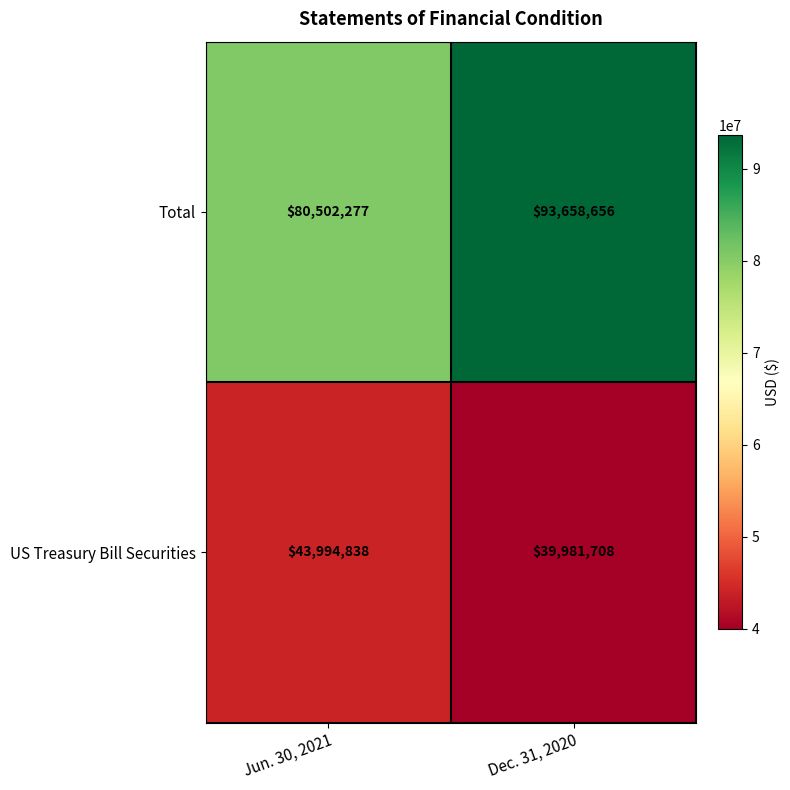

List the series in order of their peak value, lowest first.

US Treasury Bill Securities, Total